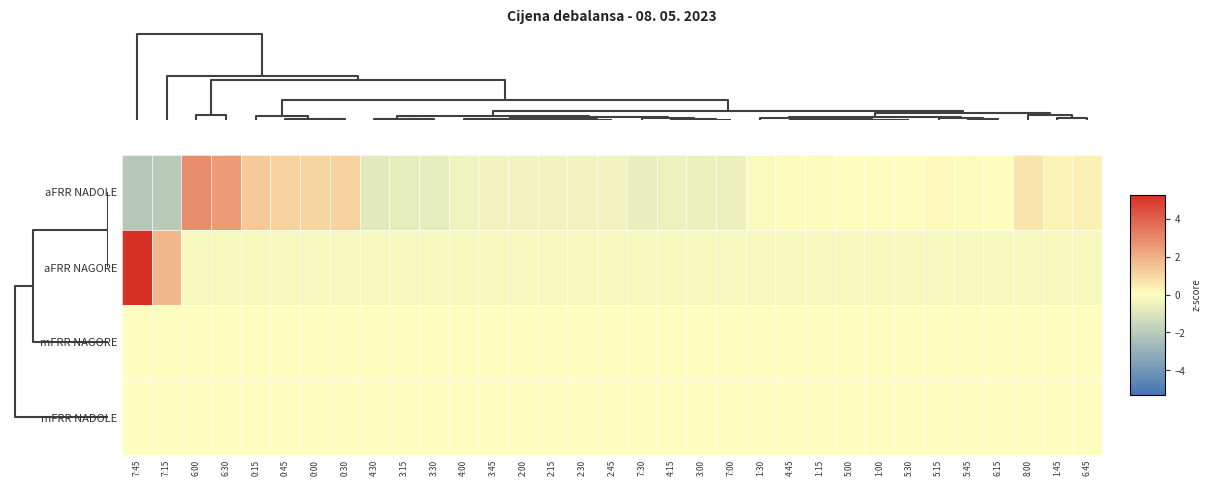

What is the smallest value displayed?

-2.1